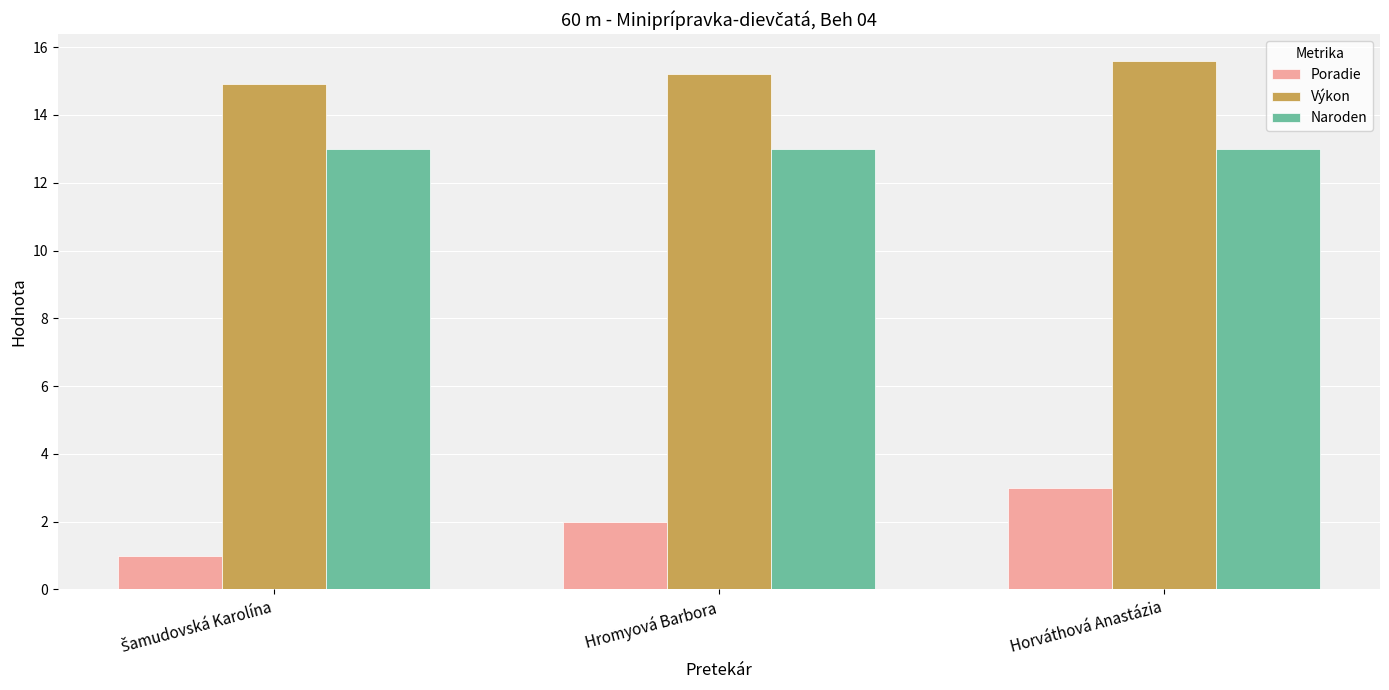

Count the number of data series in this chart.

3